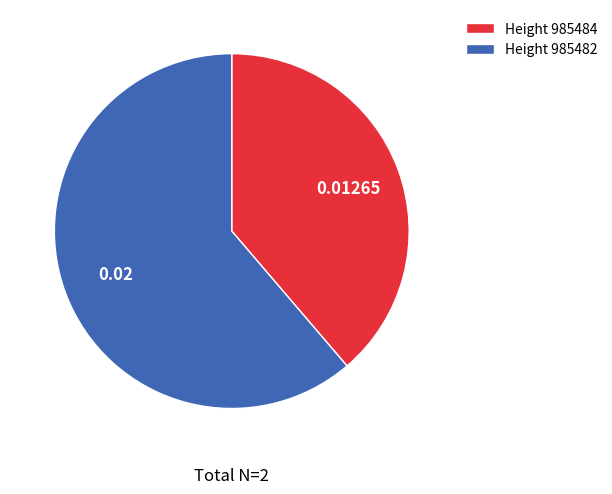

Is the sum of Height 985484 and Height 985482 greater than half?

Yes